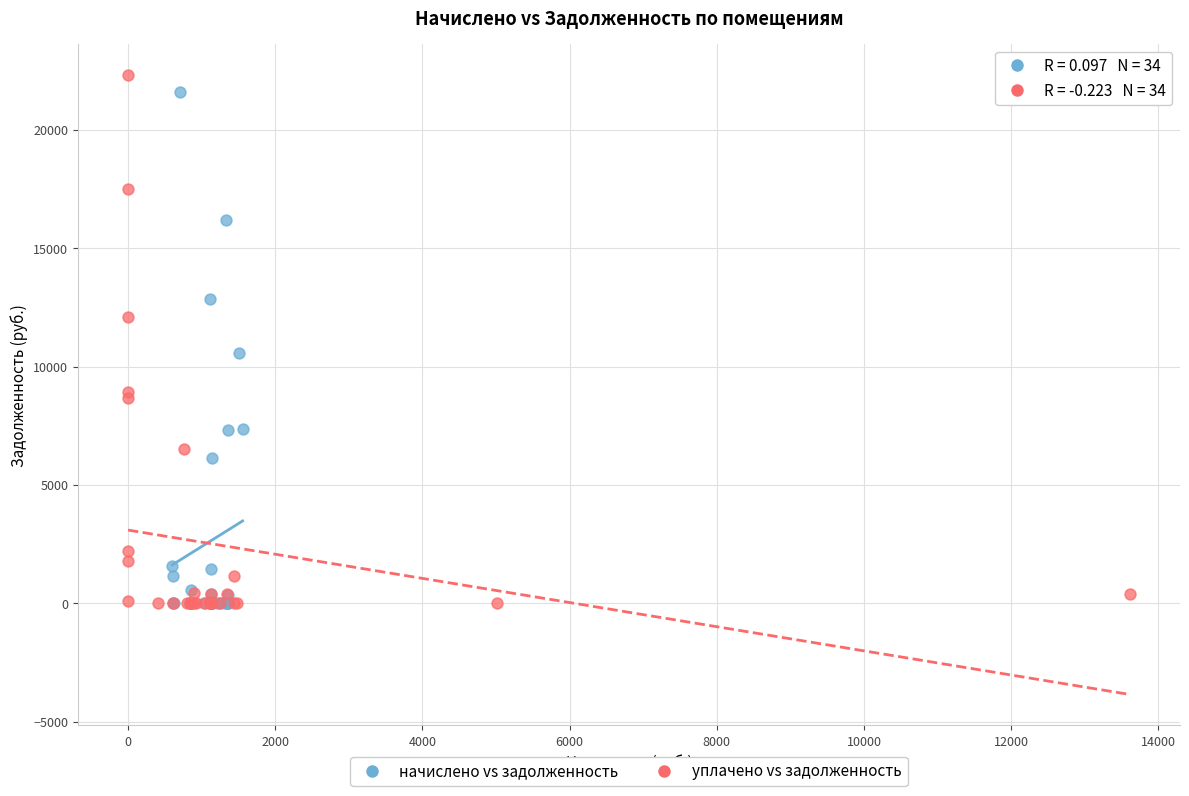

Which series contains the highest Y value?

уплачено vs задолженность